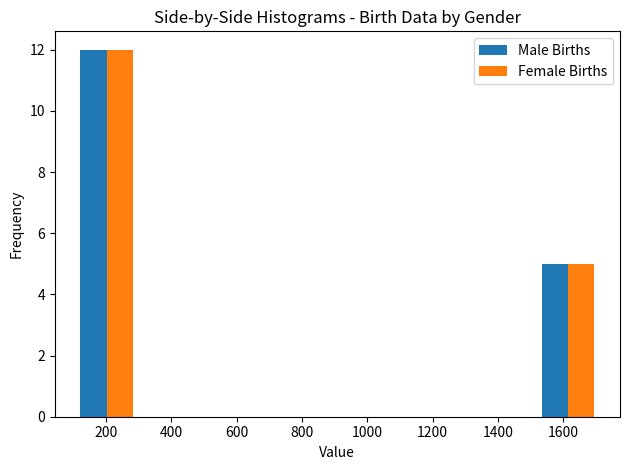

Reading left to right, list every range on the x-axis with the height of the bar of each series over it. Neither the bar edges nor the heights are printed on the chart, so give them approximately, as read against the axes.

100 to 300: Male Births=12	Female Births=12
300 to 500: Male Births=0	Female Births=0
500 to 700: Male Births=0	Female Births=0
700 to 900: Male Births=0	Female Births=0
900 to 1120: Male Births=0	Female Births=0
1120 to 1320: Male Births=0	Female Births=0
1320 to 1520: Male Births=0	Female Births=0
1520 to 1720: Male Births=5	Female Births=5